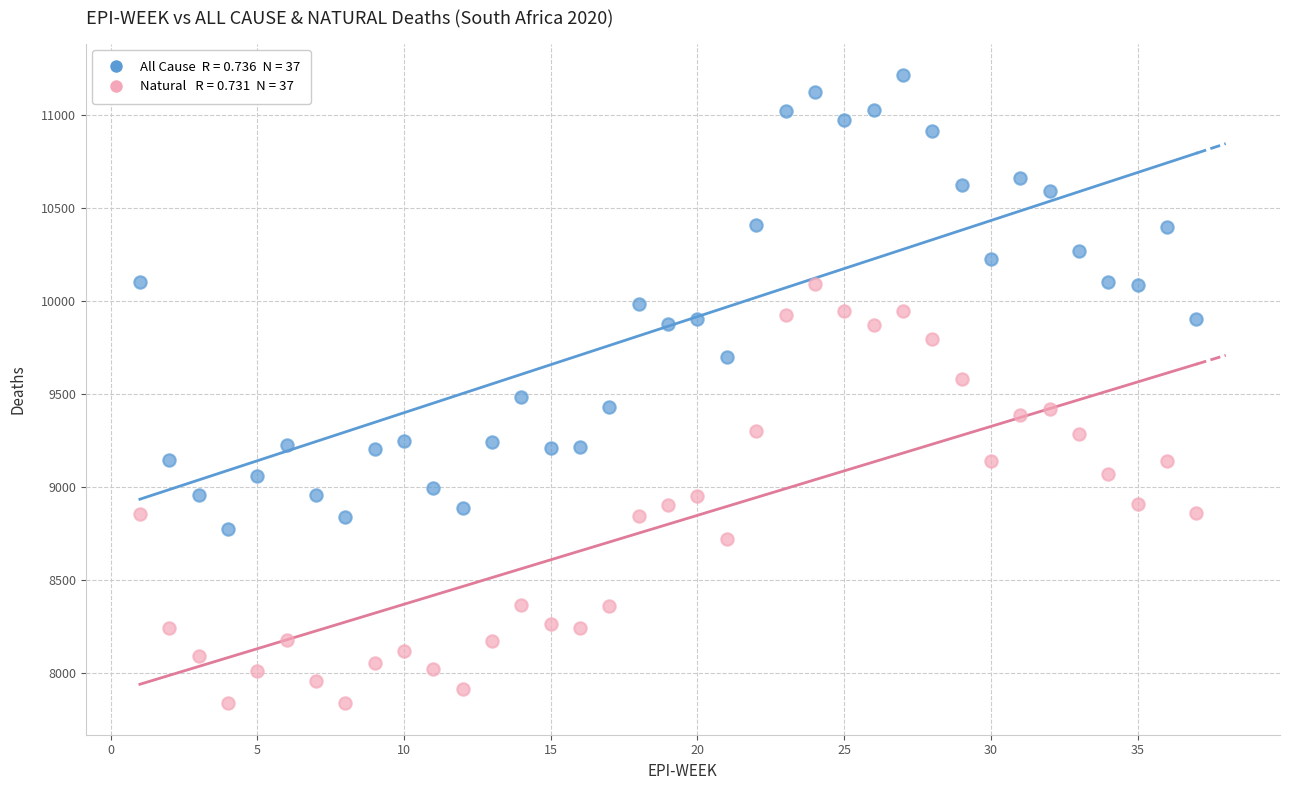

Across all data points, what is the range of Y values (max minus min)?

3374.3